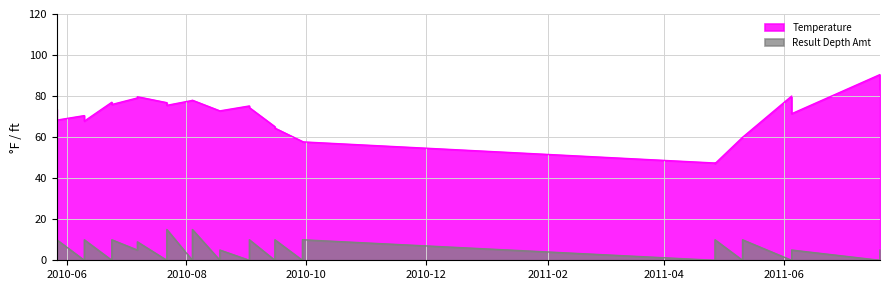

What is the sum of all Temperature values?

2810.7